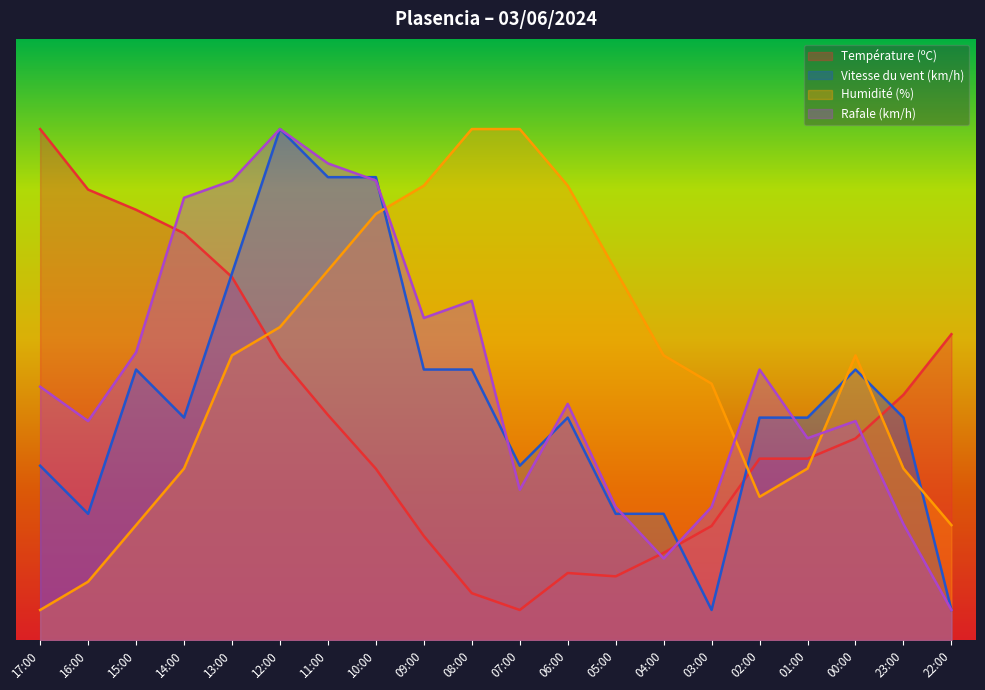

Where do Vitesse du vent (km/h) and Température (ºC) first cross each other?

14:00 and 13:00